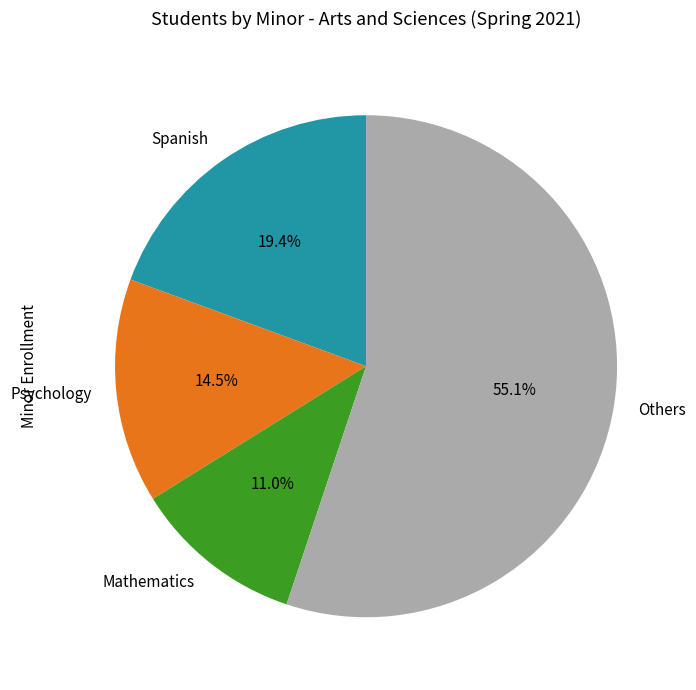

Approximately how many times larger is the value at Mathematics compared to Spanish?

0.6